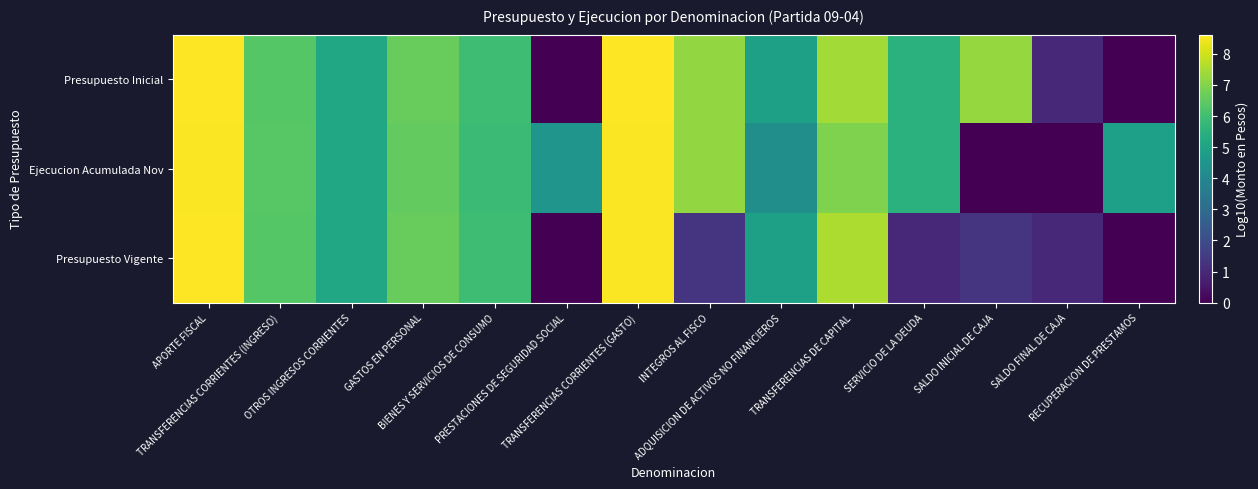

Which series has the largest range (max minus min)?

Presupuesto Inicial